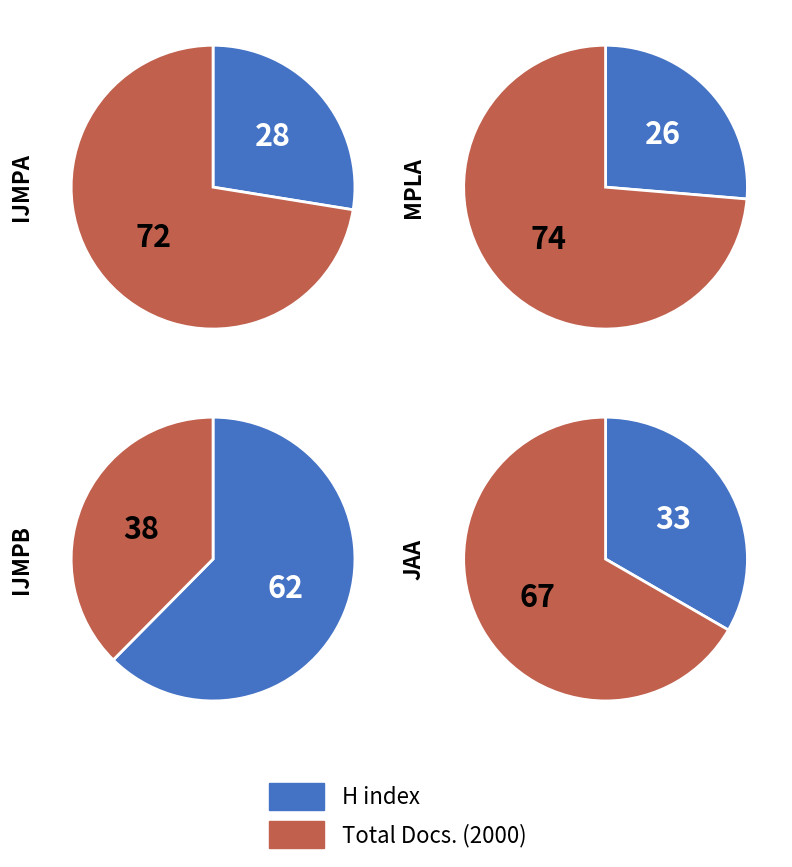

Which series has the largest range (max minus min)?

Total Docs. (2000)